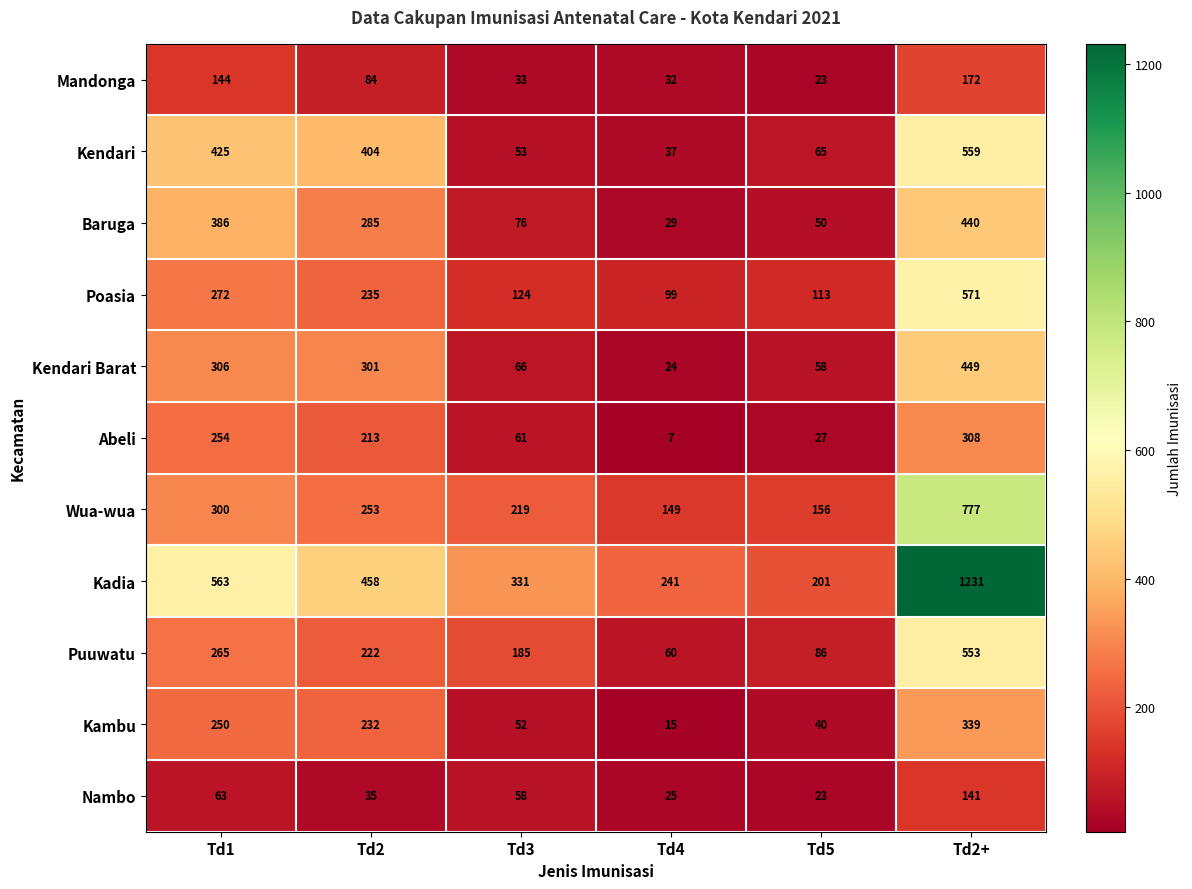

Which series changed the most between Td3 and Td4?

Puuwatu